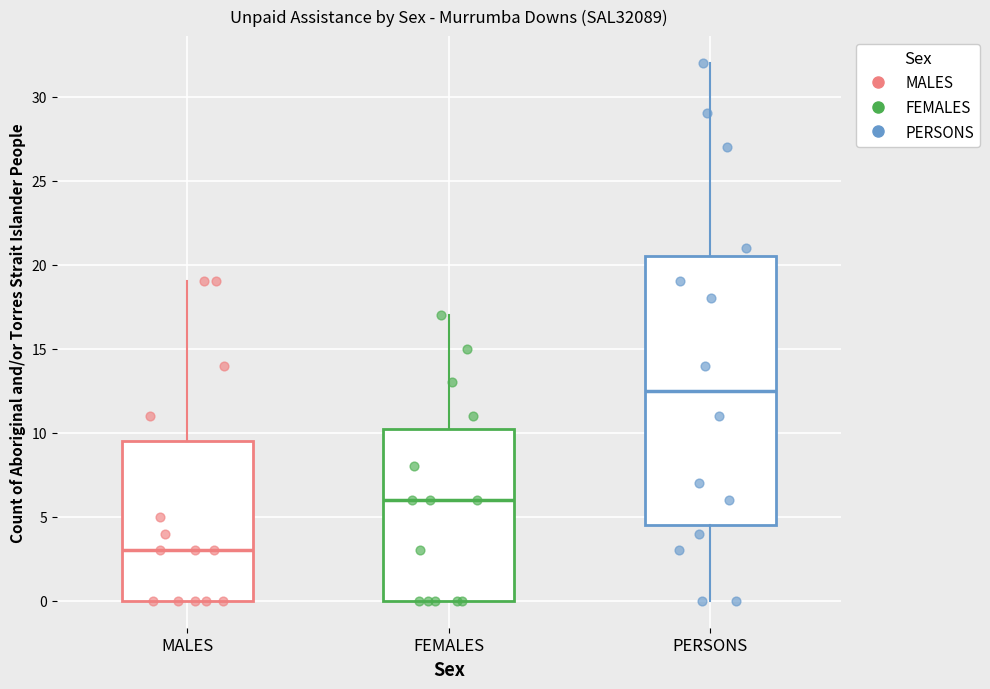

Where does the median line of the box for PERSONS sit on the y-axis? The values are not printed on the chart, so give them approximately, as read against the axis.

12.5